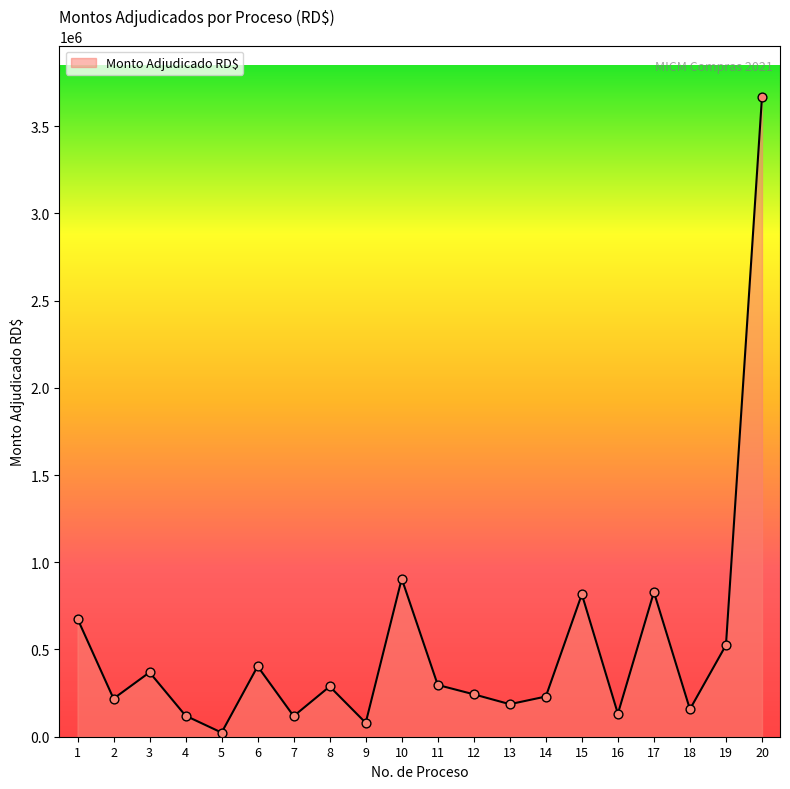

What is the ratio of the value at 11 to the value at 2?

1.4